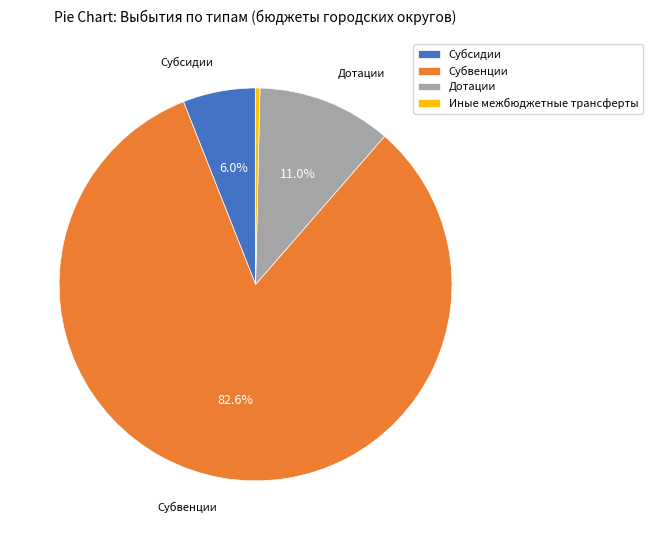

How many segments does this pie chart have?

4